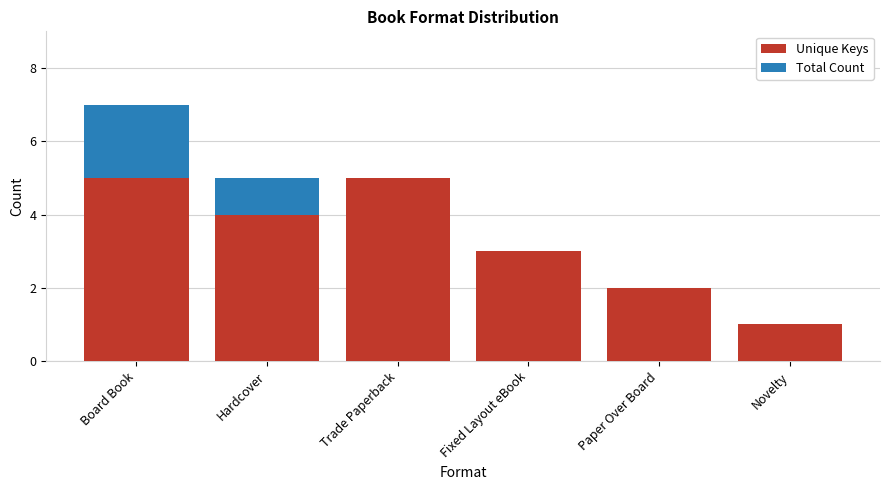

What is the sum of the Unique Keys values at Board Book and Novelty?

6